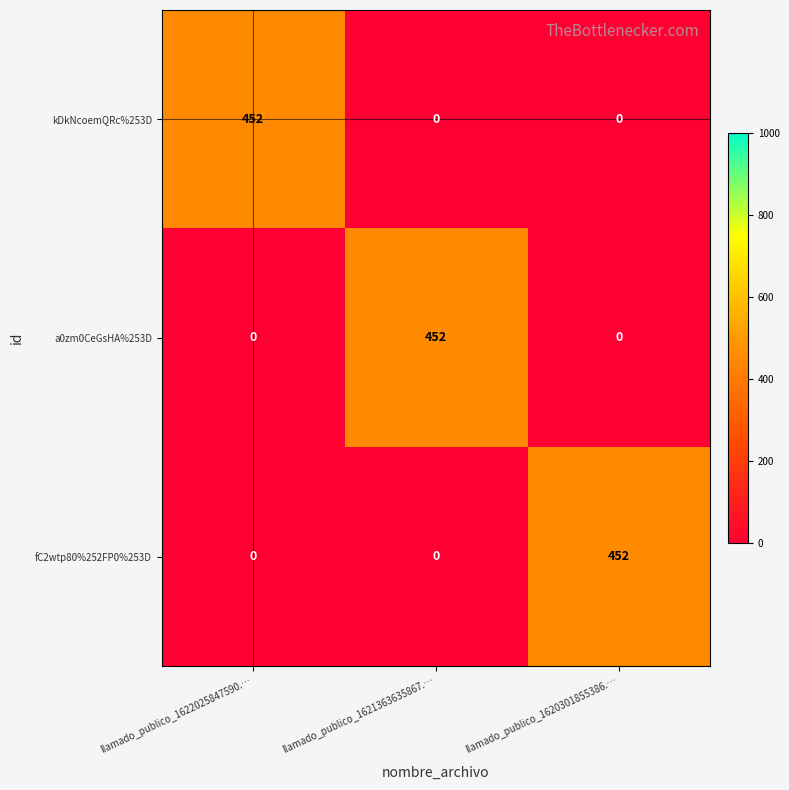

What is the highest value of the fC2wtp80%252FP0%253D series?

452